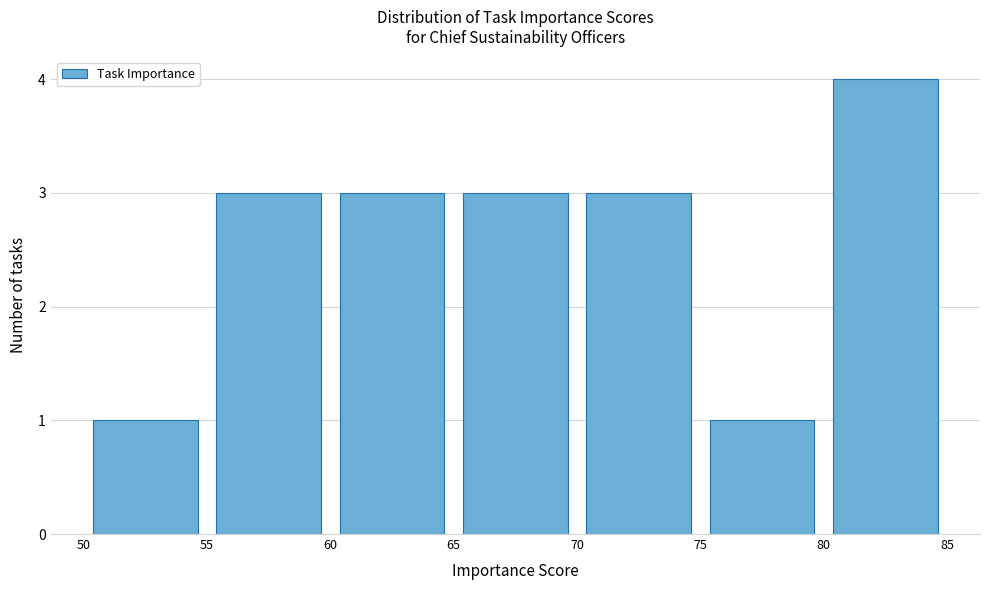

Which range on the x-axis has the tallest bar?

80 to 85